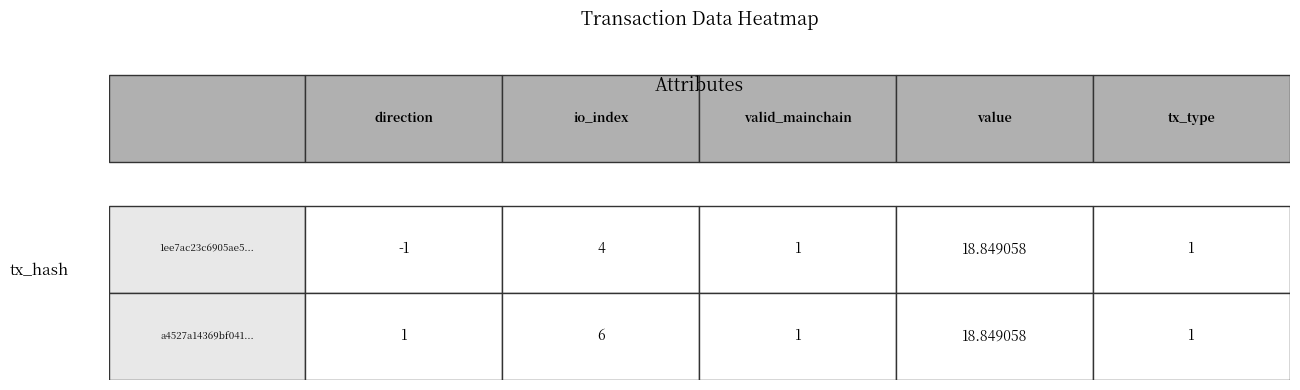

List the series in order of their overall mean, lowest first.

1ee7ac23c6905ae5..., a4527a14369bf041...